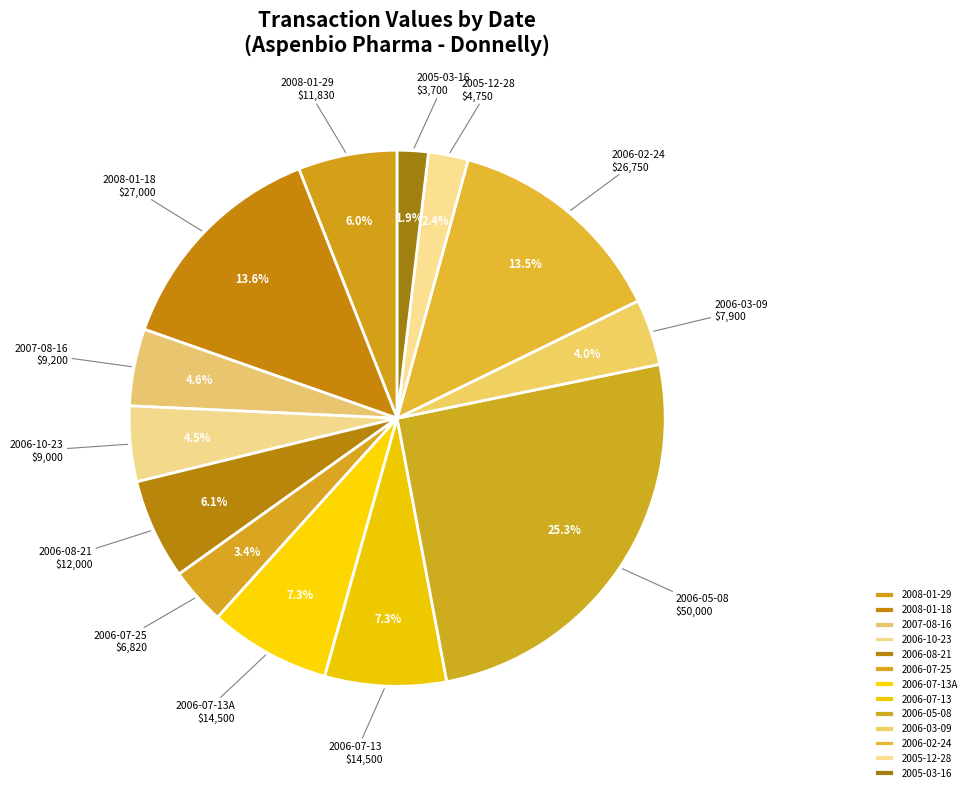

True or false: 2008-01-29 accounts for 1% of the total.

False